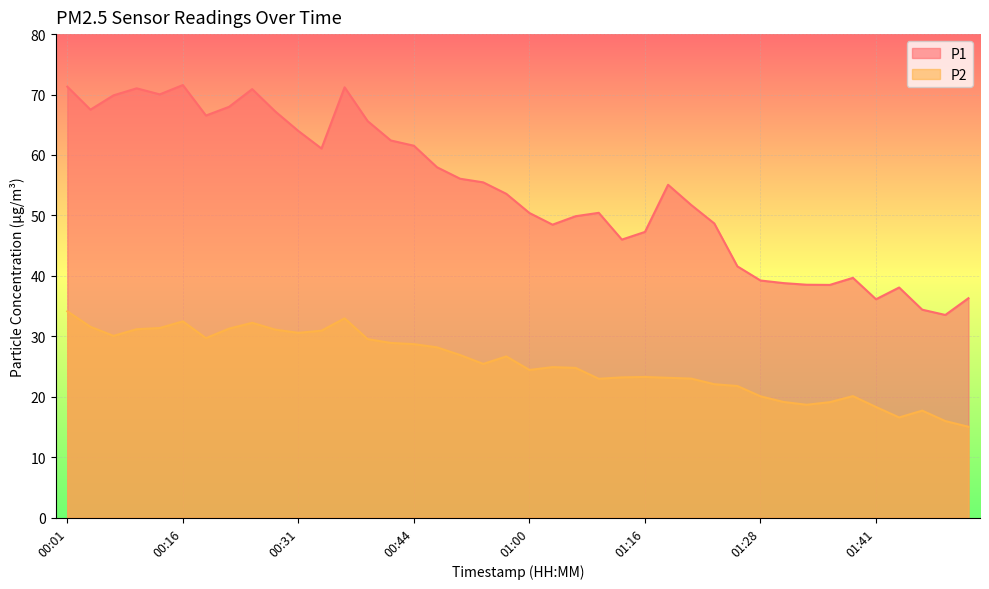

True or false: P1 and P2 intersect in this chart.

False